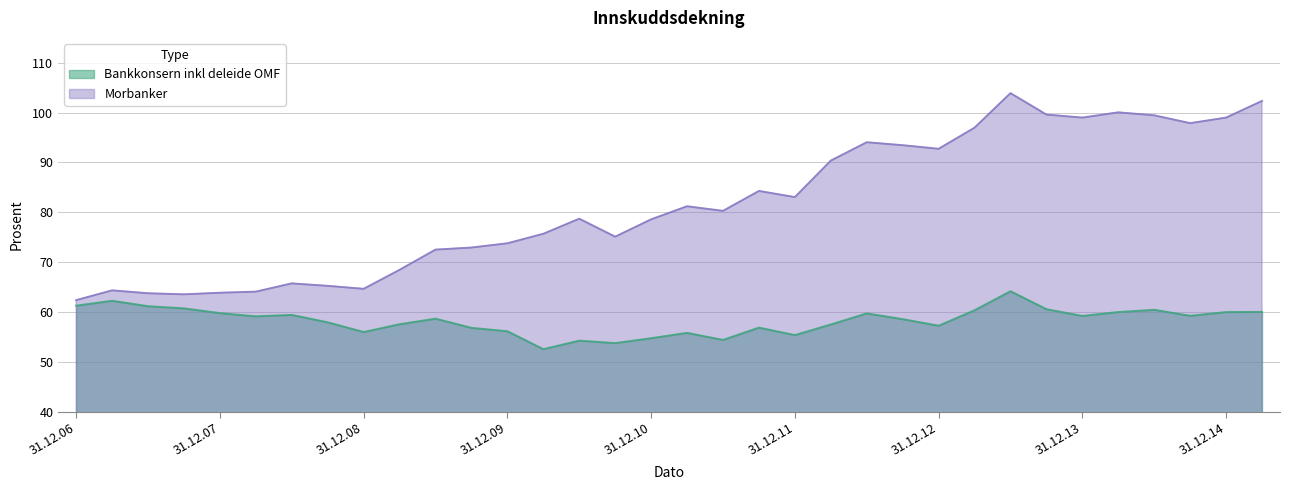

How many lines are shown in the chart?

2